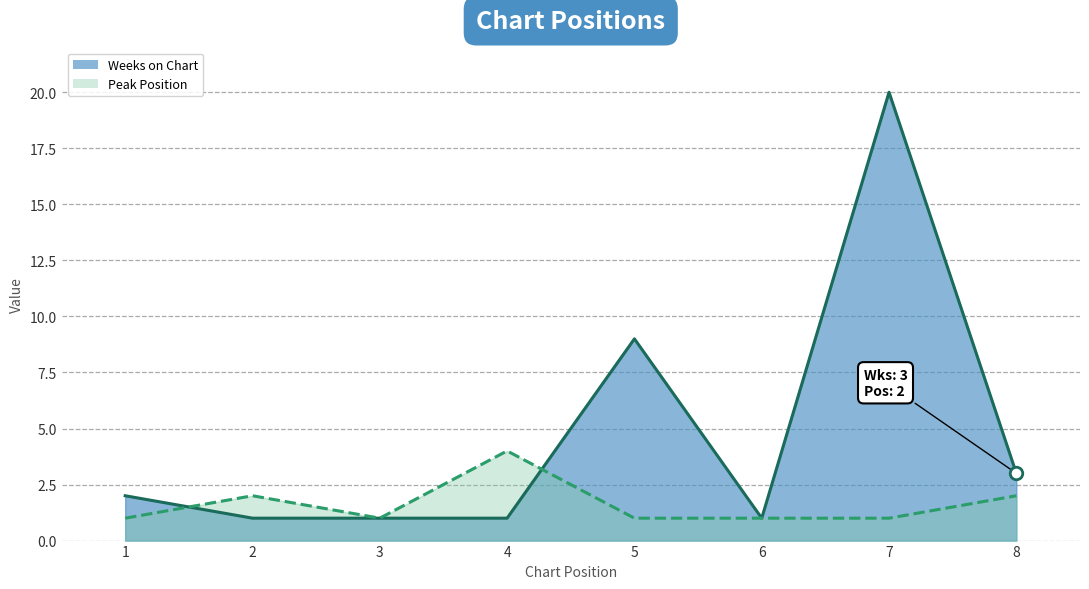

Which label corresponds to the smallest value in the chart?

2